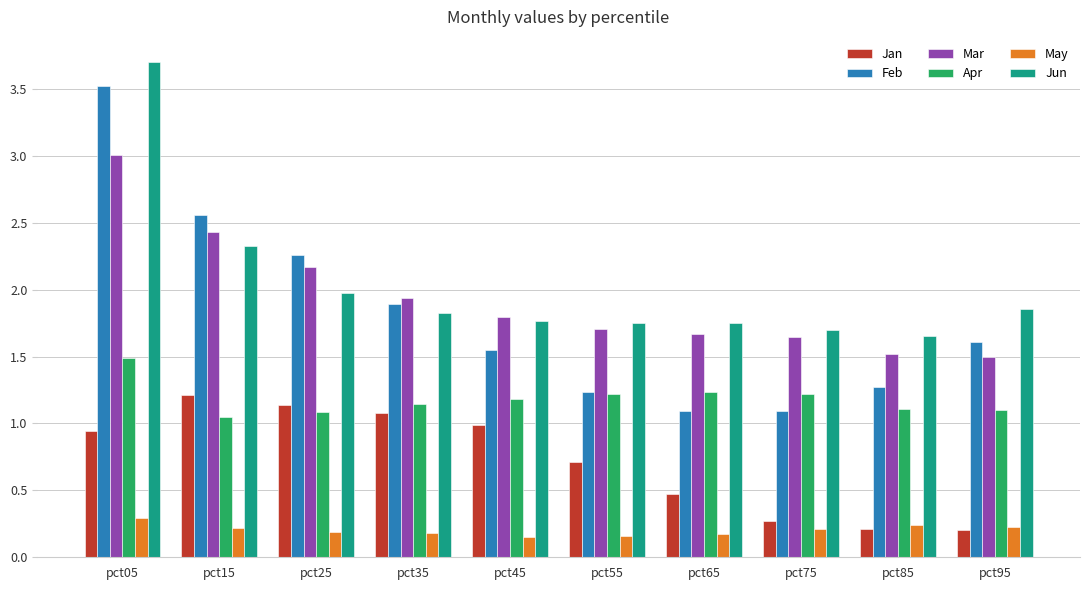

How many bars are there in each group?

6